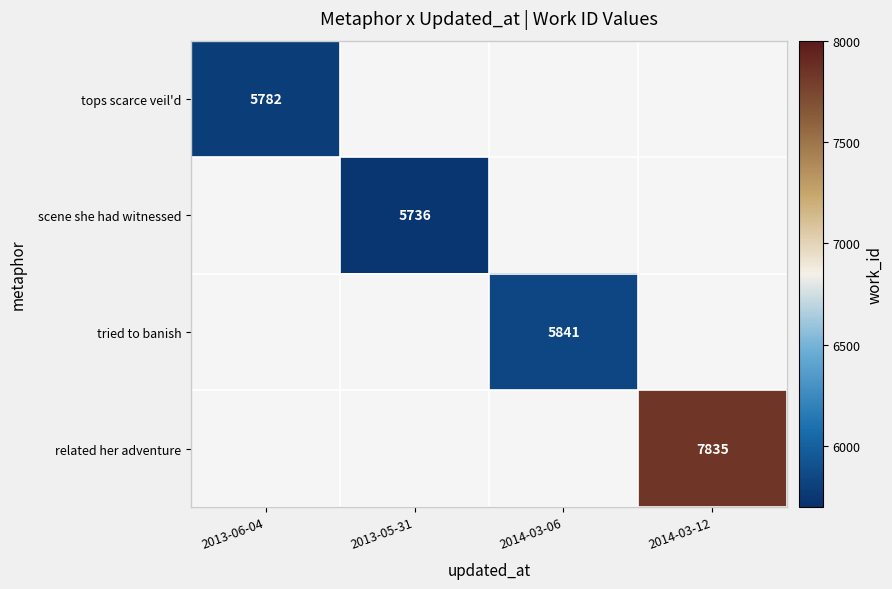

Count the number of categories in the chart.

4